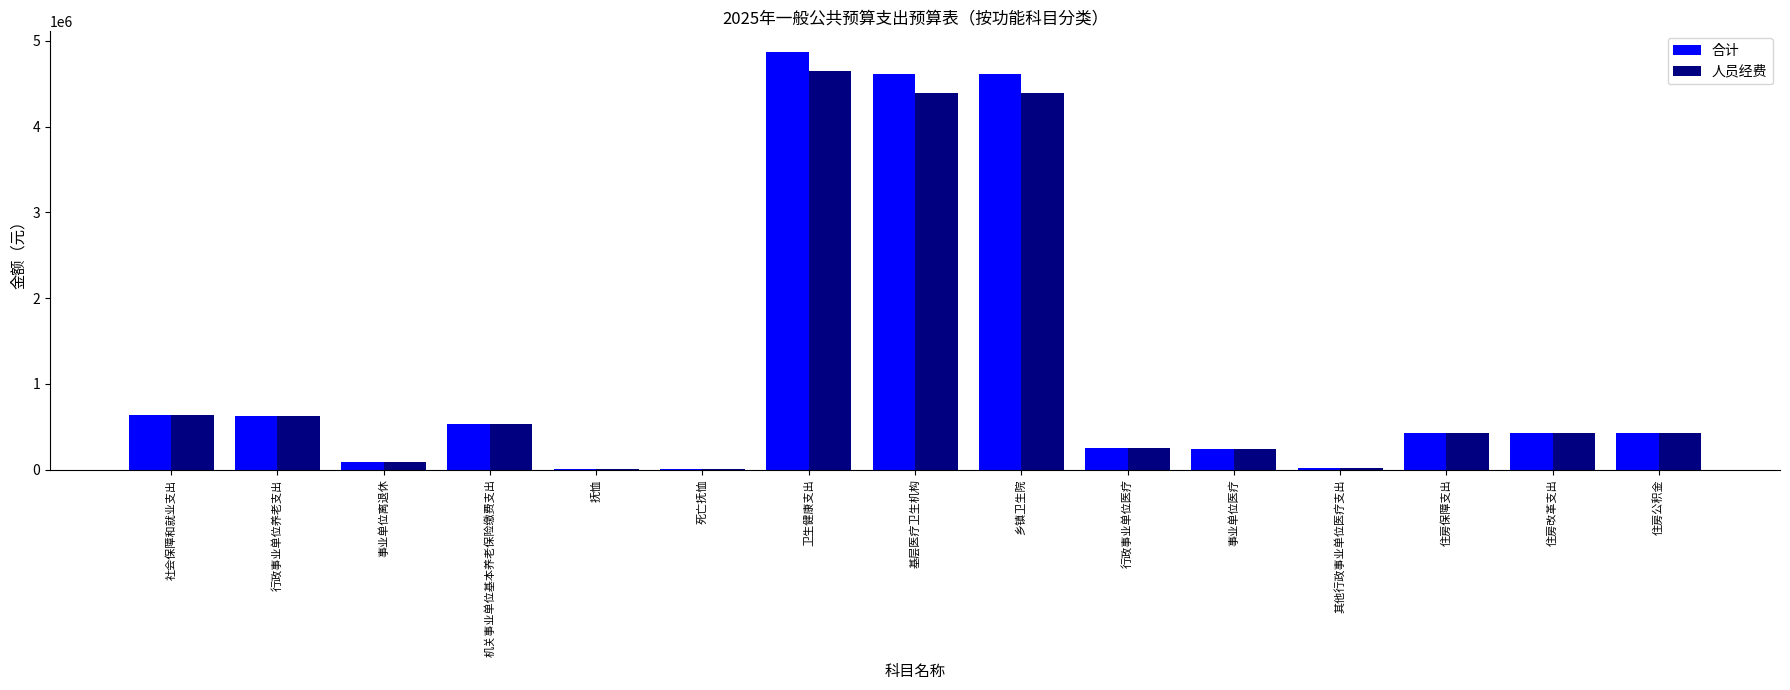

Are the bars horizontal?

No